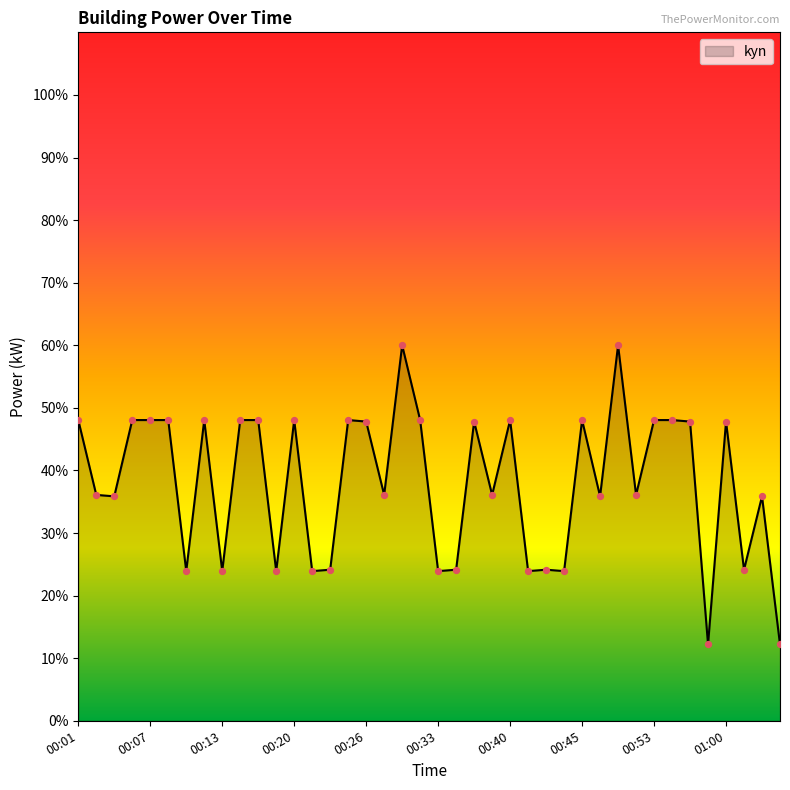

What is the minimum value shown in the chart?

12.2